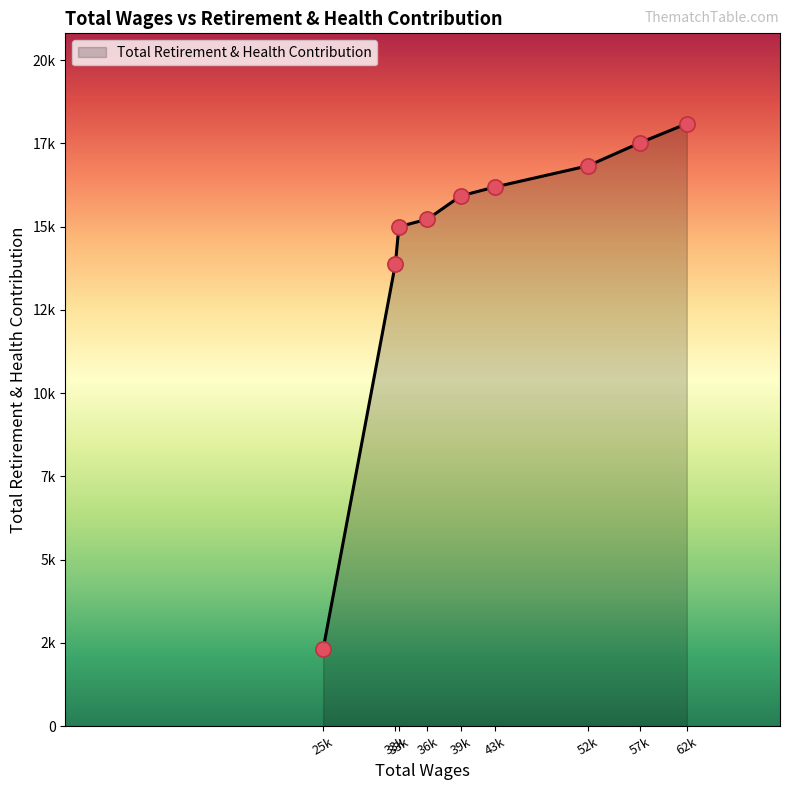

Is this an area chart (filled region under the line)?

Yes